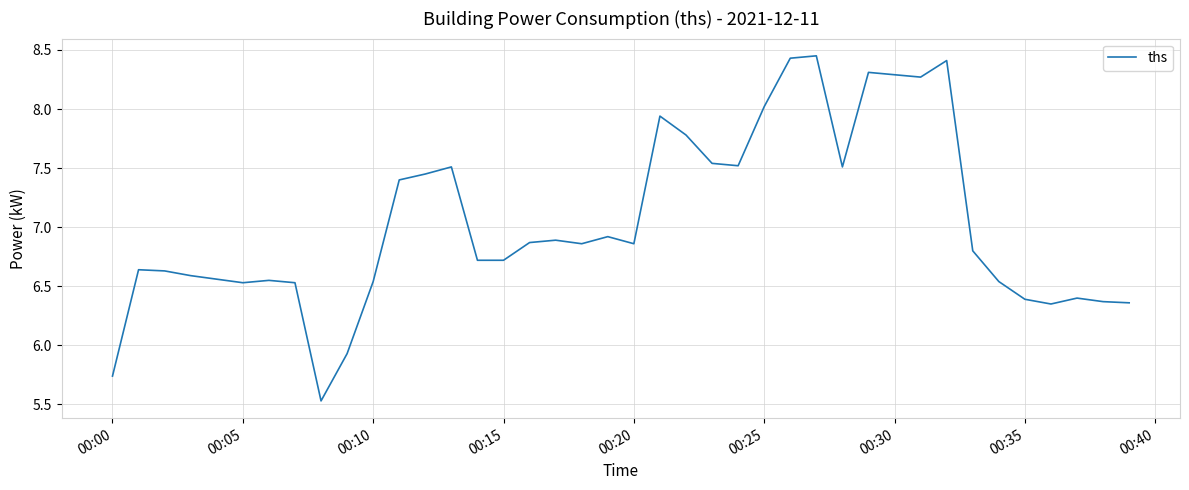

What is the minimum value shown in the chart?

5.5